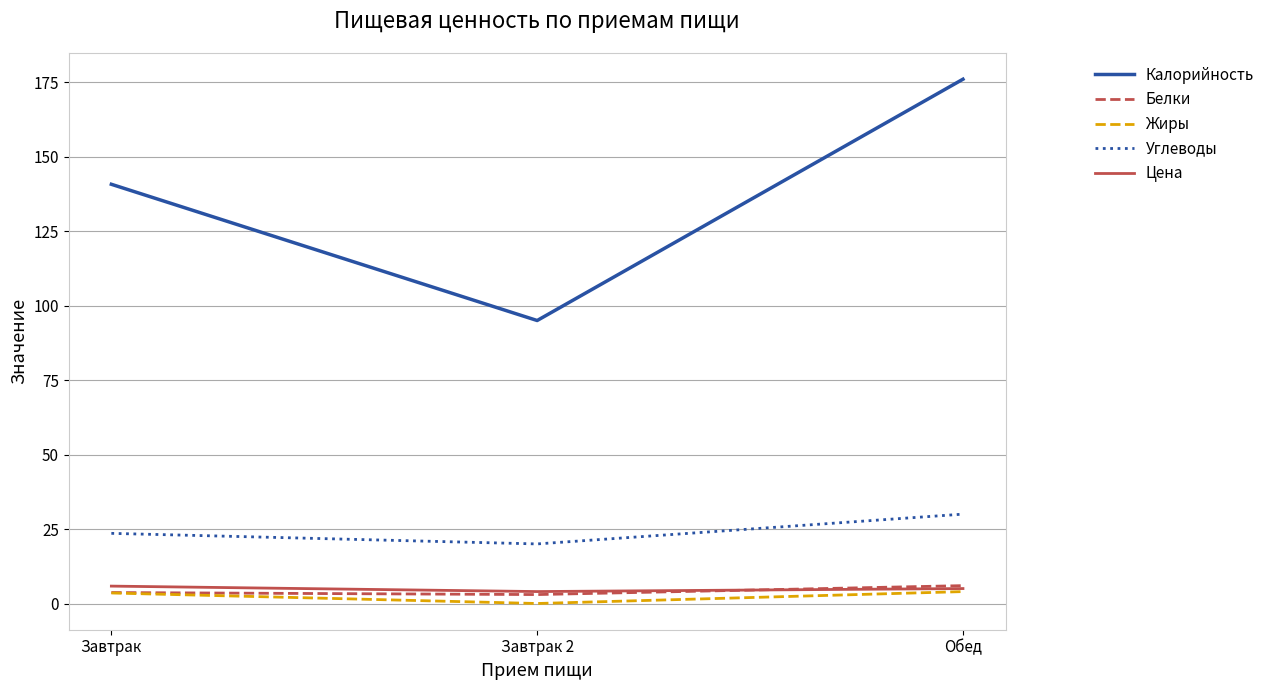

What is the spread (max minus min) of values at Обед?

172.0